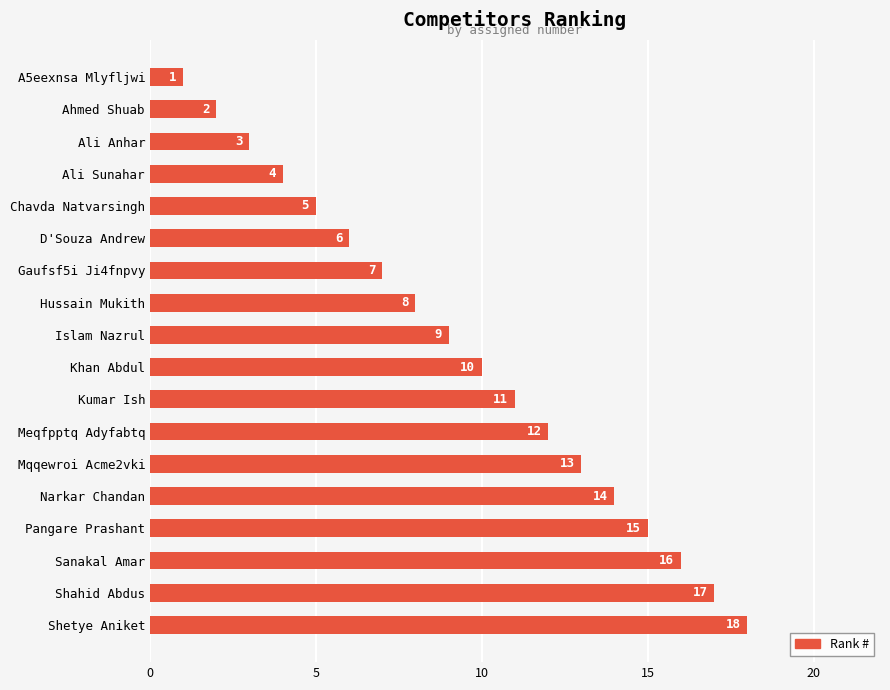

What position from the bottom is Shetye Aniket?

1